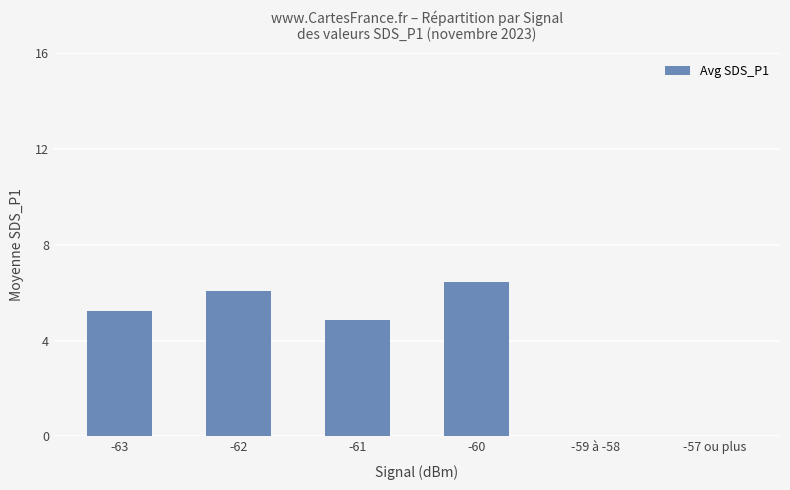

How many values exceed 5?

3